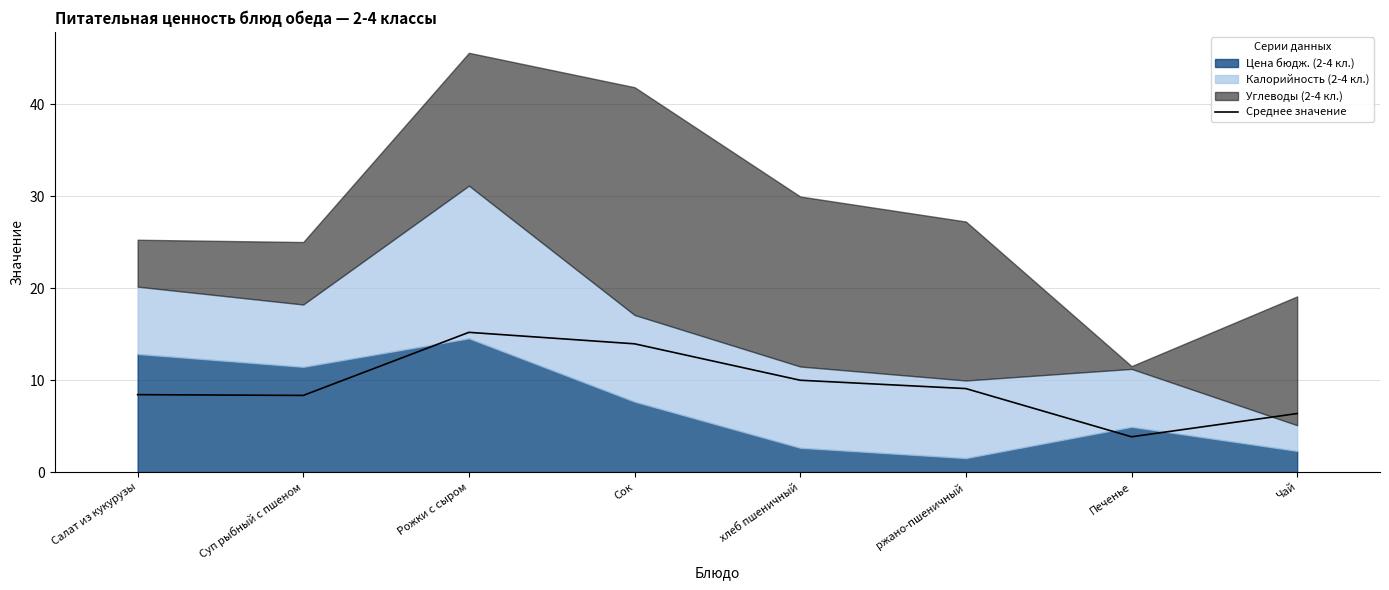

List the labels in order of value, smallest first.

Печенье, Чай, Суп рыбный с пшеном, Салат из кукурузы, ржано-пшеничный, хлеб пшеничный, Сок, Рожки с сыром